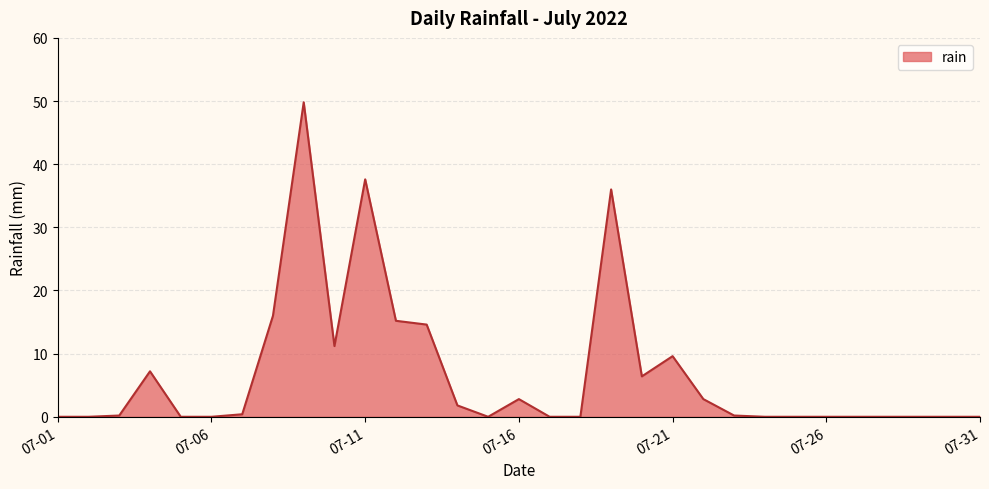

How many lines are shown in the chart?

1